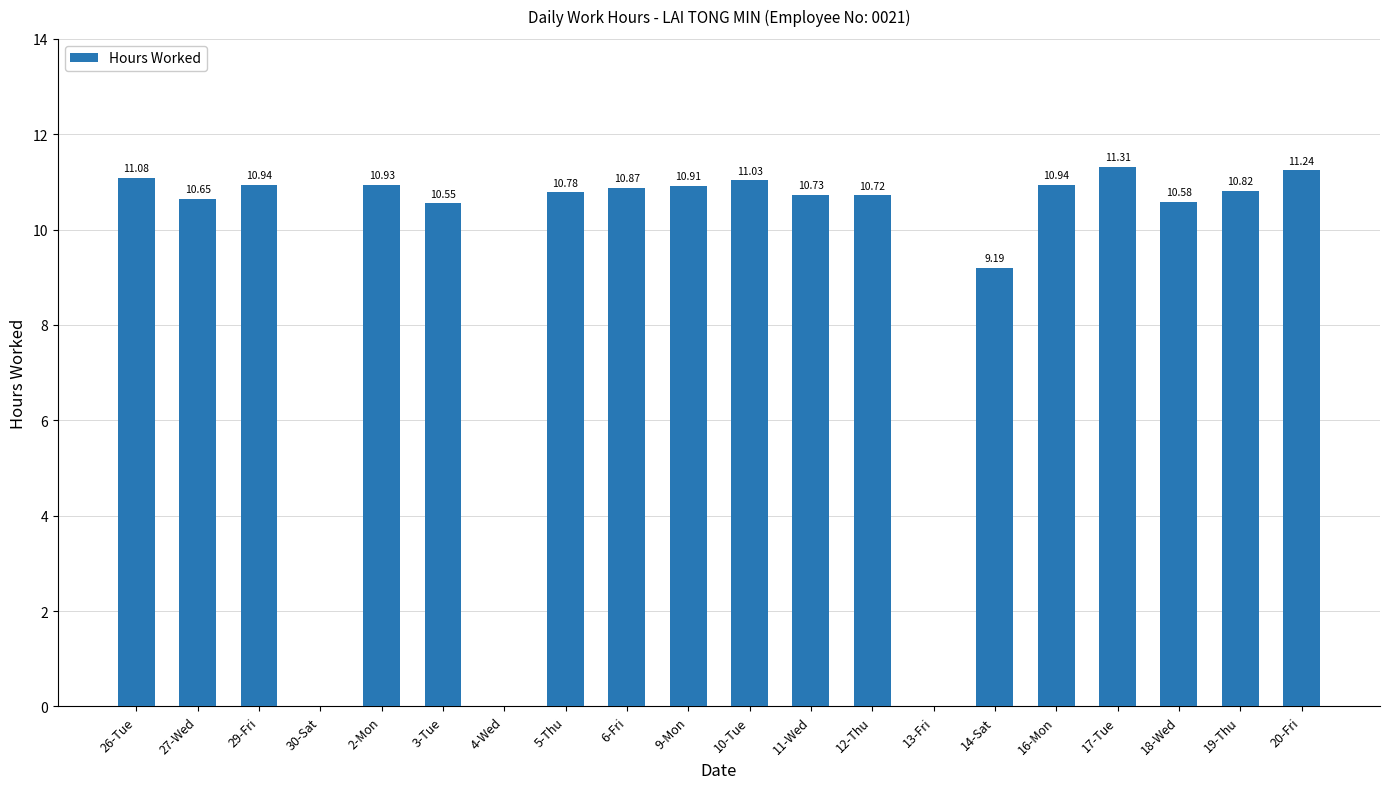

Reading right to left, what are all the values shown in this chart?

20-Fri=11.2	19-Thu=10.8	18-Wed=10.6	17-Tue=11.3	16-Mon=10.9	14-Sat=9.2	13-Fri=0.0	12-Thu=10.7	11-Wed=10.7	10-Tue=11.0	9-Mon=10.9	6-Fri=10.9	5-Thu=10.8	4-Wed=0.0	3-Tue=10.6	2-Mon=10.9	30-Sat=0.0	29-Fri=10.9	27-Wed=10.7	26-Tue=11.1